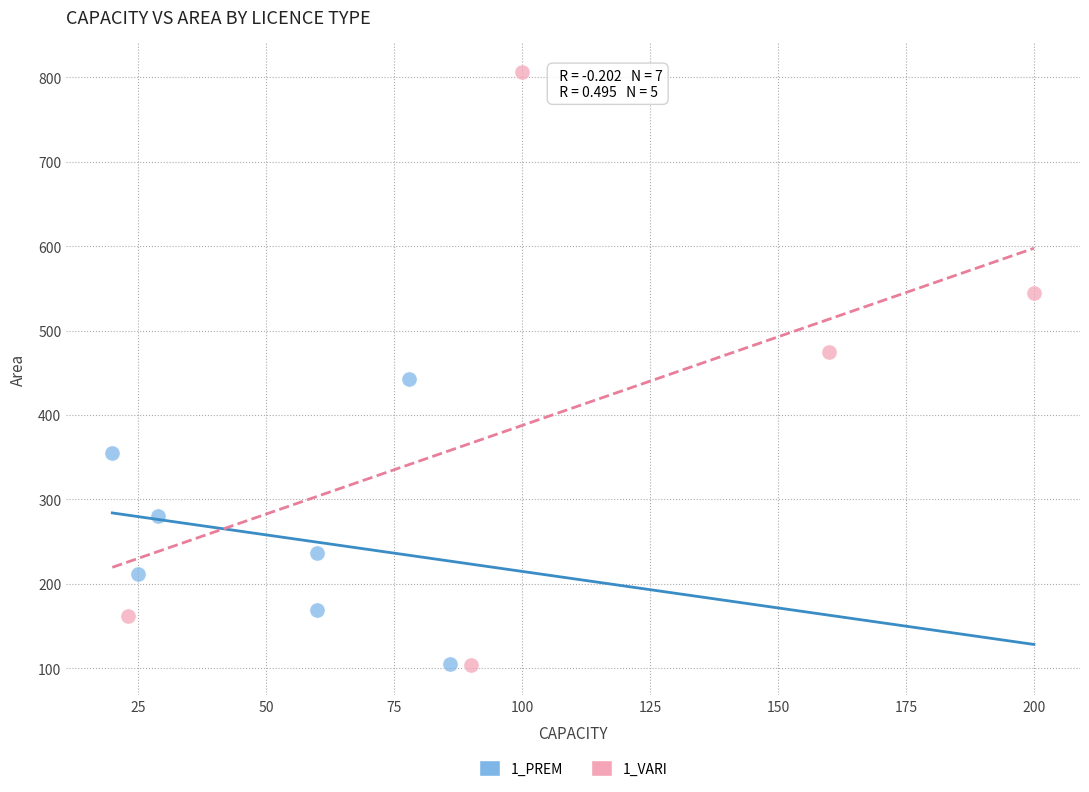

Which series contains the highest Y value?

1_VARI